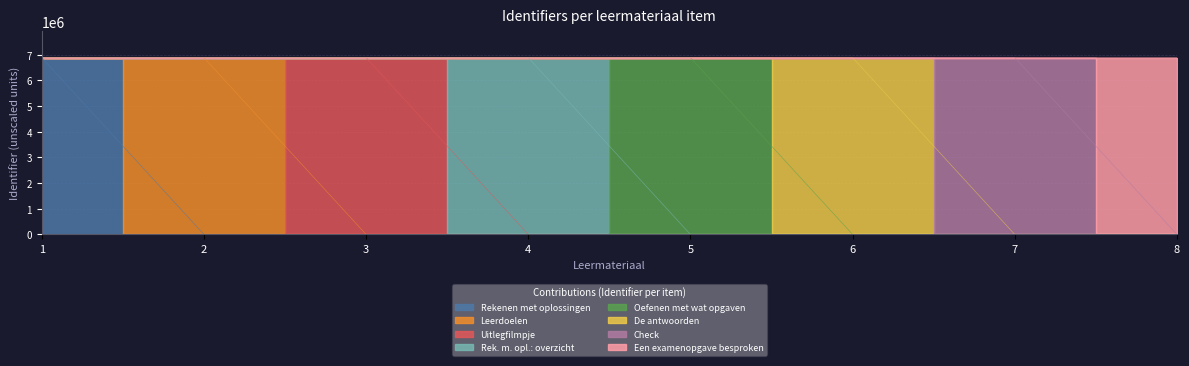

What is the average value?

6885012